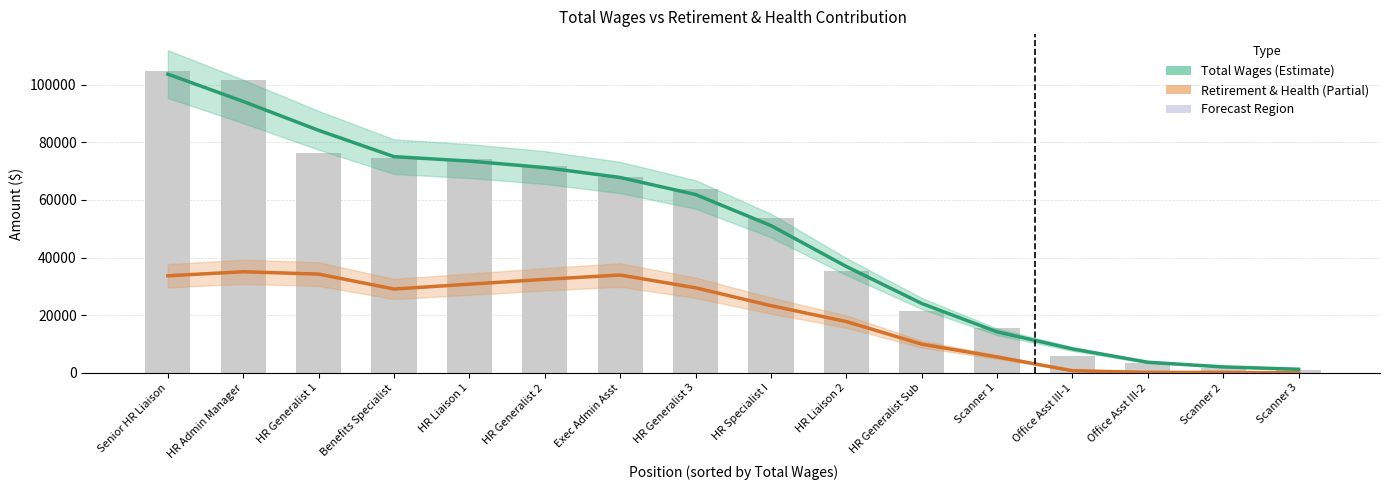

What is the label of the 9th bar from the right?

HR Generalist 3